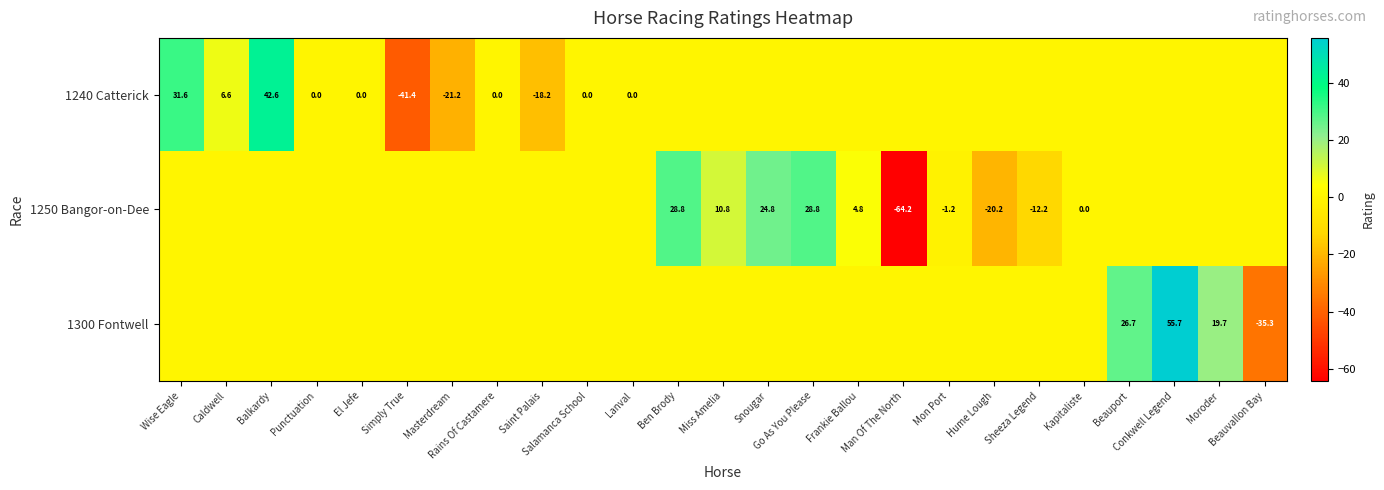

Is it true that 1240 Catterick equals 0.0 at El Jefe?

True